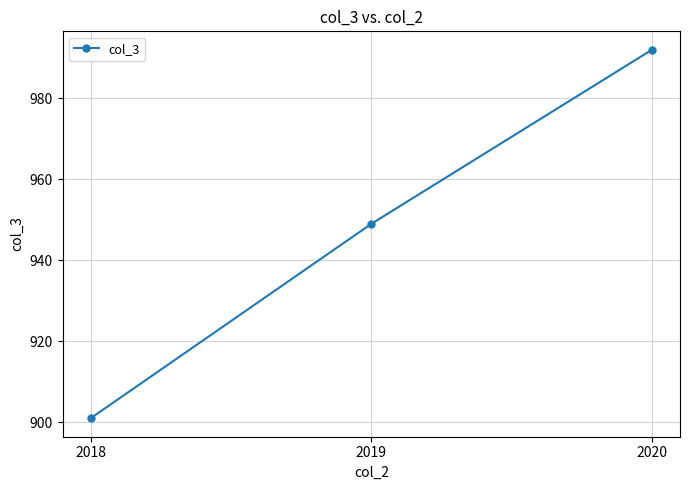

Which label corresponds to the smallest value in the chart?

2018